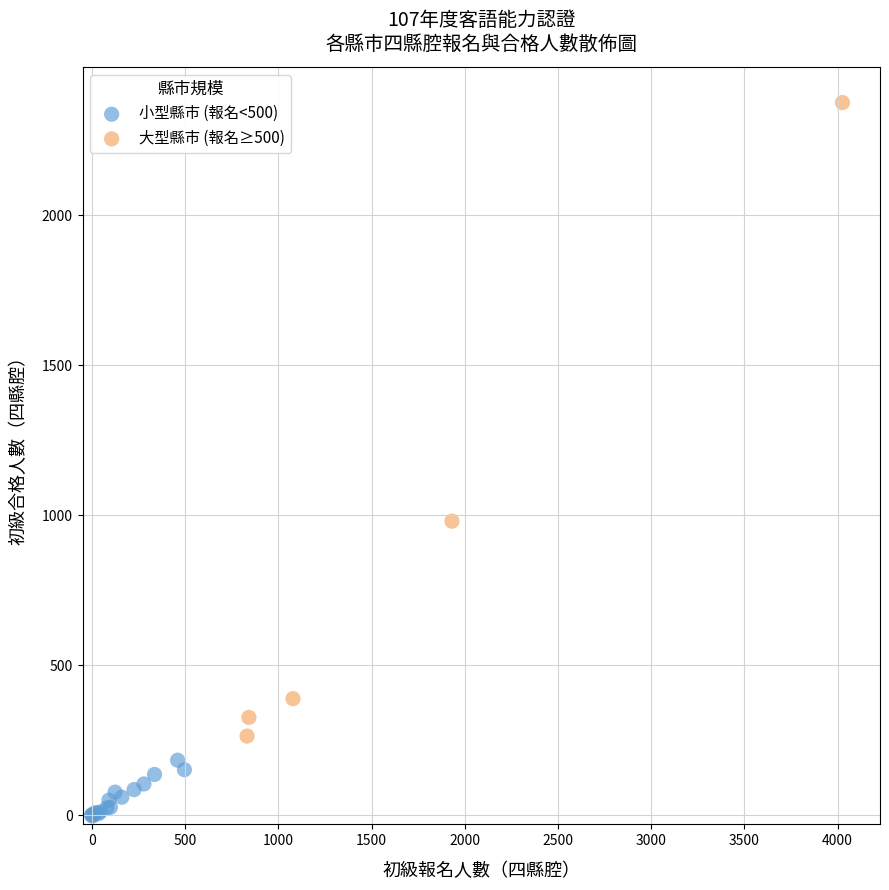

Which series reaches the maximum Y coordinate?

大型縣市 (報名≥500)